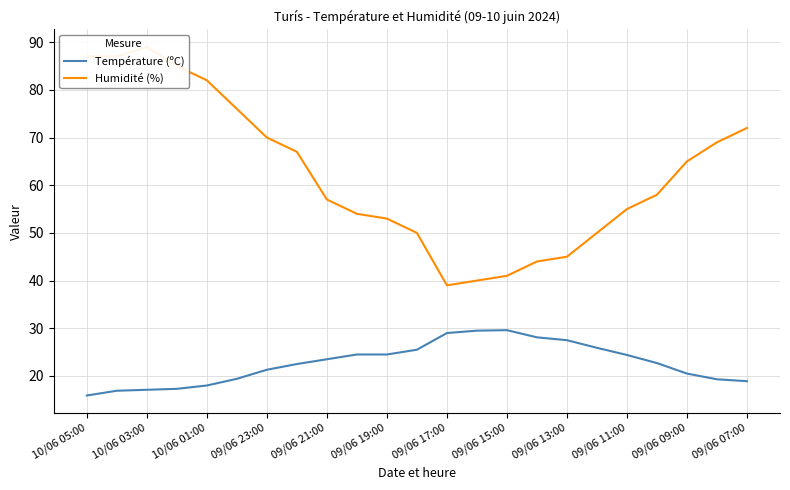

List the series in order of their peak value, highest first.

Humidité (%), Température (ºC)